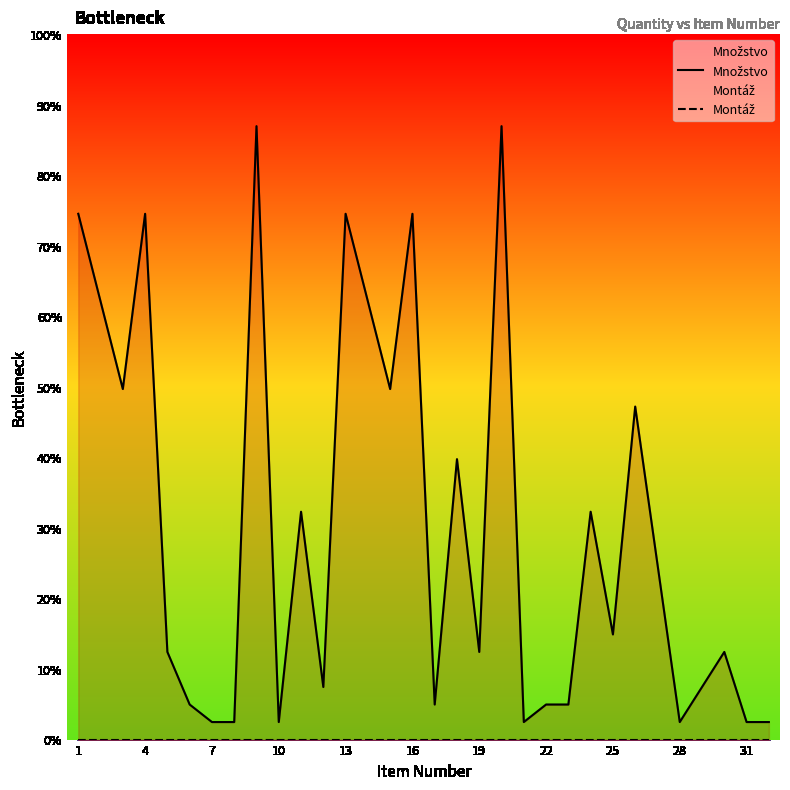

True or false: Množstvo and Montáž cross at least once.

False